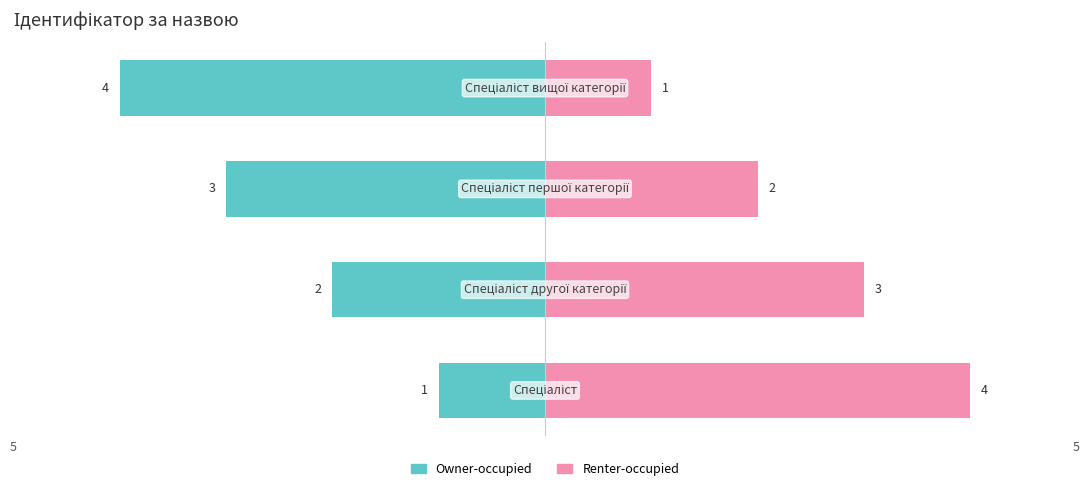

Rank the series by their maximum value, from highest to lowest.

Renter-occupied, Owner-occupied